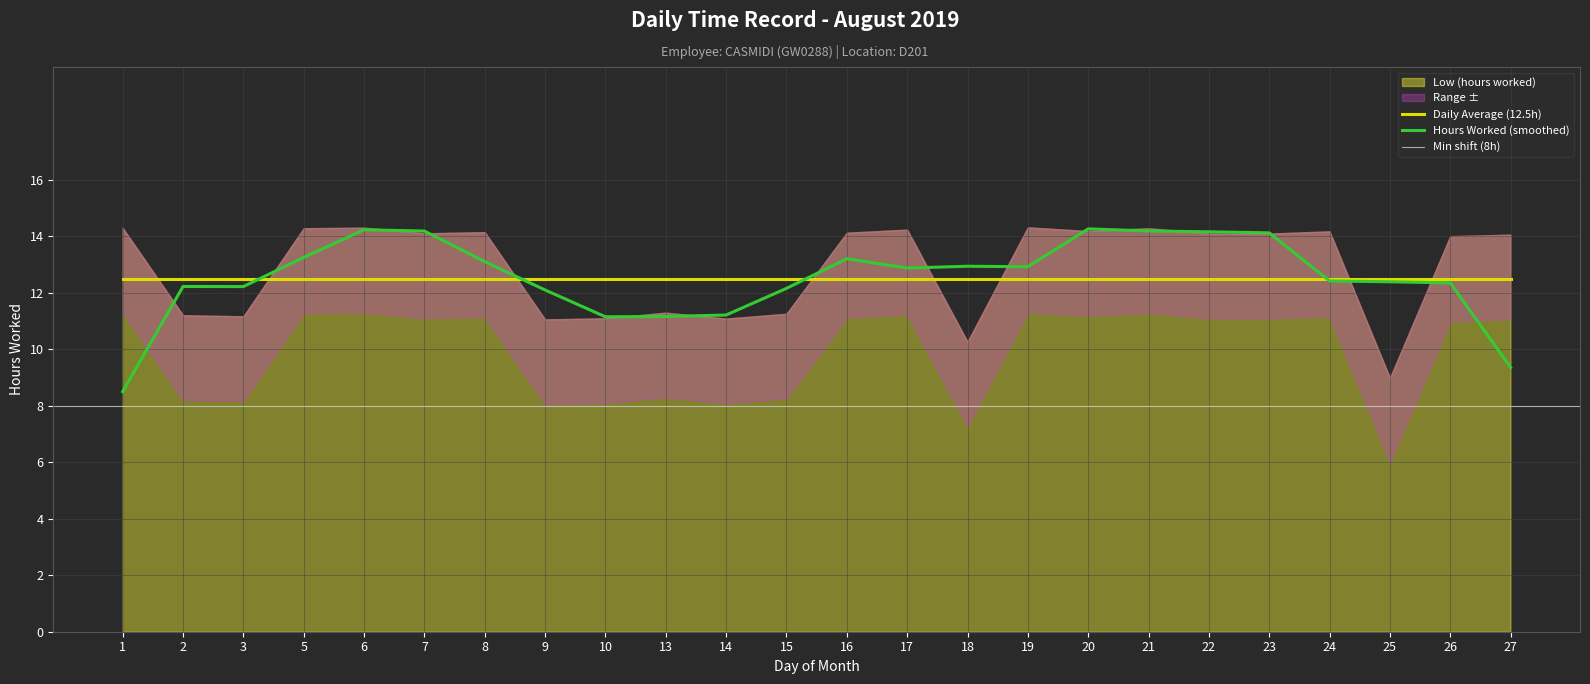

What is the value of the Daily Average point at the 7th from the left?

12.5